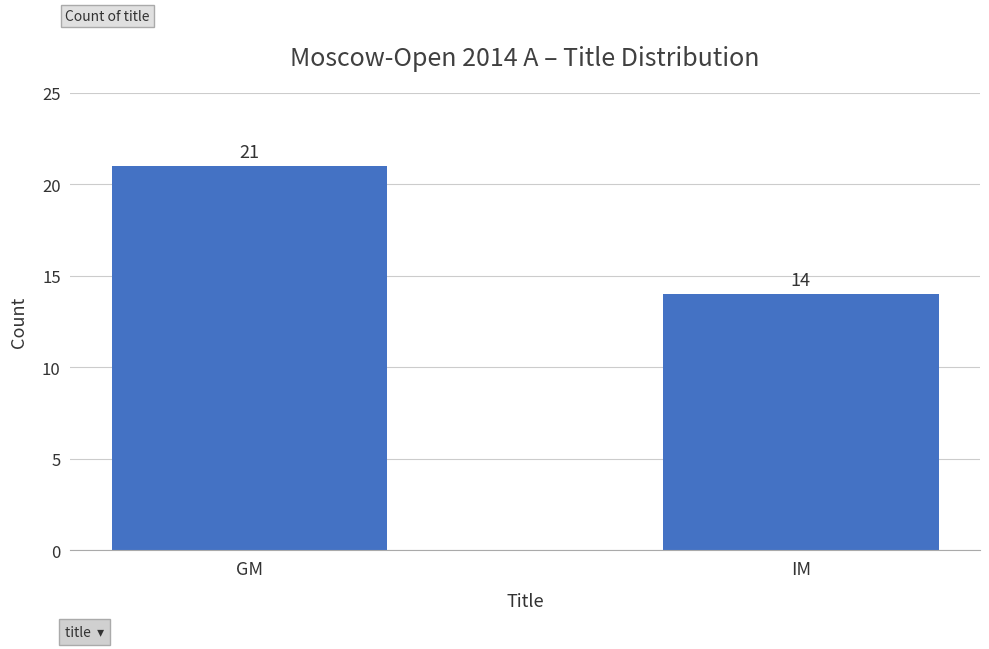

Is it true that the value at IM is 14?

True